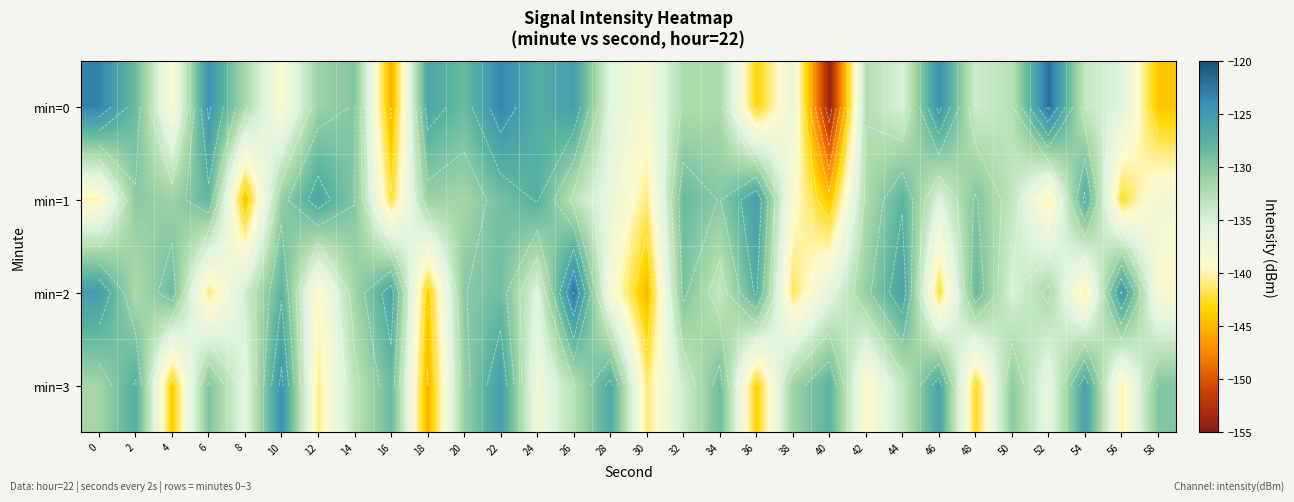

What is the difference between the second highest and second lowest values in the min=2 series?

19.0